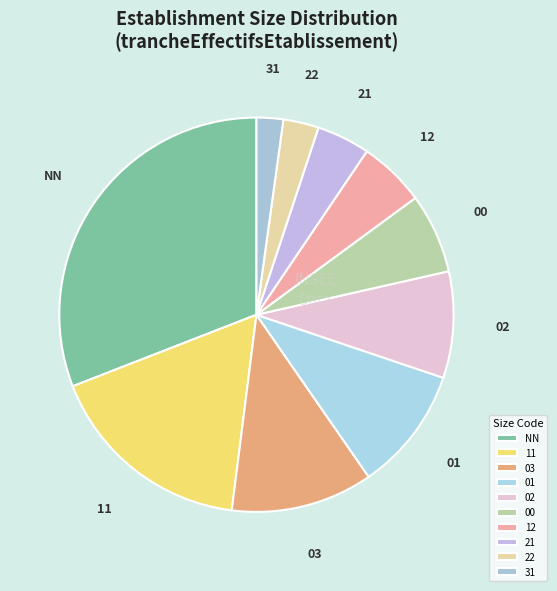

Is 03 the majority of the pie?

No